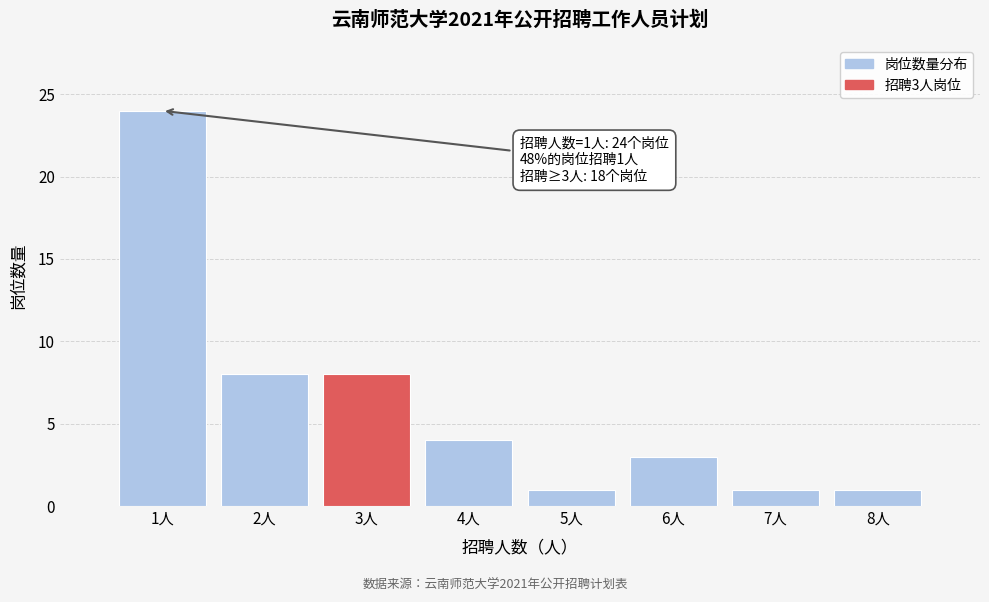

Reading right to left, extract all data points from this chart.

1	1	3	1	4	8	8	24